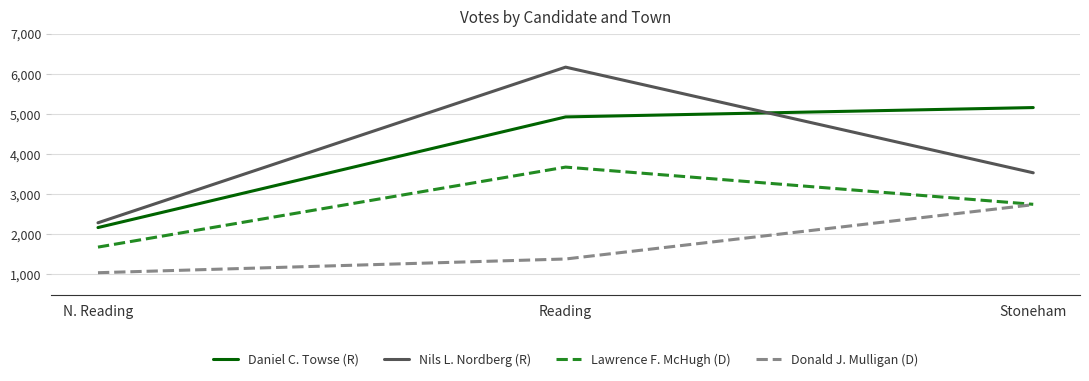

Is the value of Donald J. Mulligan (D) at Reading greater than the value of Daniel C. Towse (R) at N. Reading?

No